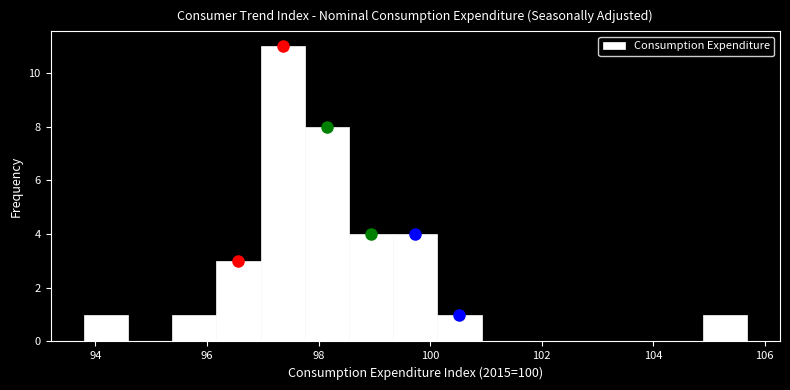

Read against the x-axis, roughly where is the centre of the tallest bar?

97.4